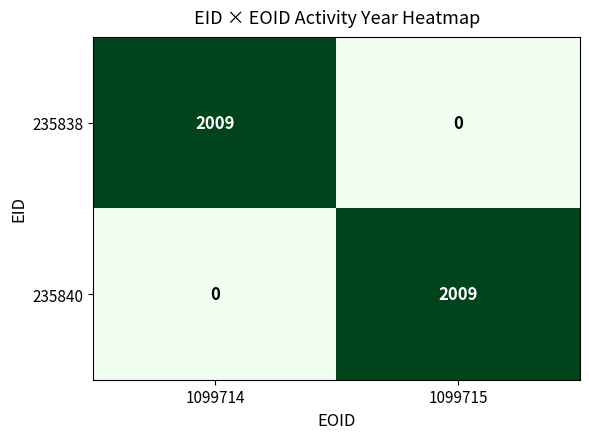

The value of 235840 at 1099714 is 0. True or false?

True